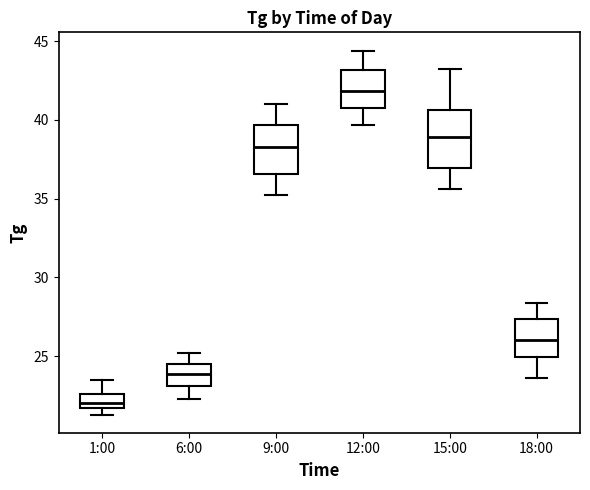

Comparing the boxes themselves (not the whiskers), which one is the tallest?

15:00